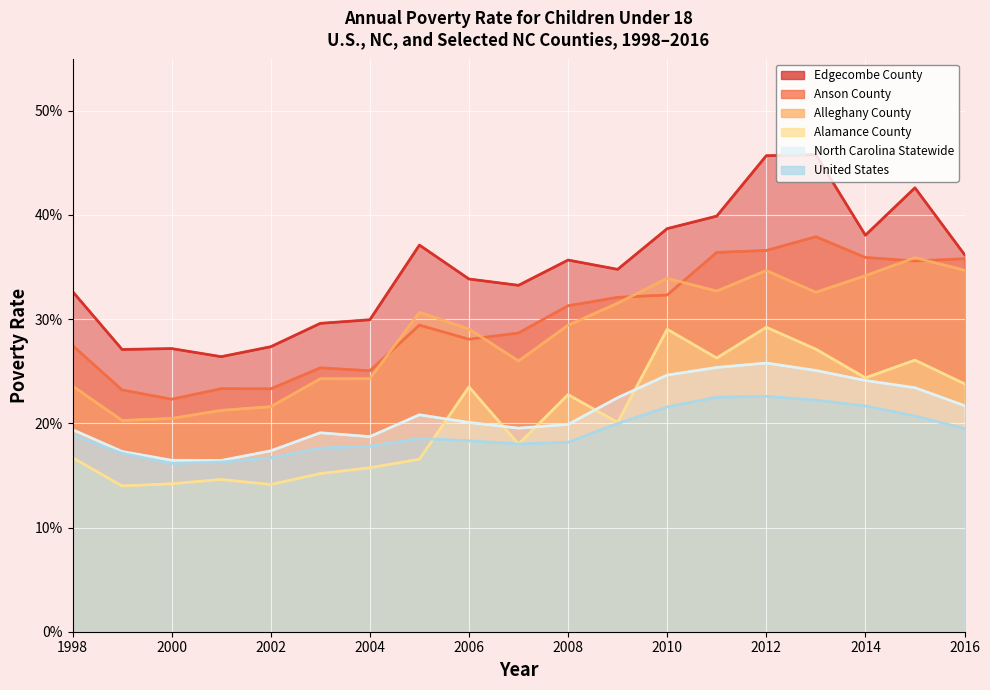

Reading left to right, what are all the values shown in this chart?

United States: 1998=0.2	1999=0.2	2000=0.2	2001=0.2	2002=0.2	2003=0.2	2004=0.2	2005=0.2	2006=0.2	2007=0.2	2008=0.2	2009=0.2	2010=0.2	2011=0.2	2012=0.2	2013=0.2	2014=0.2	2015=0.2	2016=0.2
North Carolina Statewide: 1998=0.2	1999=0.2	2000=0.2	2001=0.2	2002=0.2	2003=0.2	2004=0.2	2005=0.2	2006=0.2	2007=0.2	2008=0.2	2009=0.2	2010=0.2	2011=0.3	2012=0.3	2013=0.3	2014=0.2	2015=0.2	2016=0.2
Alamance County: 1998=0.2	1999=0.1	2000=0.1	2001=0.1	2002=0.1	2003=0.2	2004=0.2	2005=0.2	2006=0.2	2007=0.2	2008=0.2	2009=0.2	2010=0.3	2011=0.3	2012=0.3	2013=0.3	2014=0.2	2015=0.3	2016=0.2
Alleghany County: 1998=0.2	1999=0.2	2000=0.2	2001=0.2	2002=0.2	2003=0.2	2004=0.2	2005=0.3	2006=0.3	2007=0.3	2008=0.3	2009=0.3	2010=0.3	2011=0.3	2012=0.3	2013=0.3	2014=0.3	2015=0.4	2016=0.3
Anson County: 1998=0.3	1999=0.2	2000=0.2	2001=0.2	2002=0.2	2003=0.3	2004=0.3	2005=0.3	2006=0.3	2007=0.3	2008=0.3	2009=0.3	2010=0.3	2011=0.4	2012=0.4	2013=0.4	2014=0.4	2015=0.4	2016=0.4
Edgecombe County: 1998=0.3	1999=0.3	2000=0.3	2001=0.3	2002=0.3	2003=0.3	2004=0.3	2005=0.4	2006=0.3	2007=0.3	2008=0.4	2009=0.3	2010=0.4	2011=0.4	2012=0.5	2013=0.5	2014=0.4	2015=0.4	2016=0.4